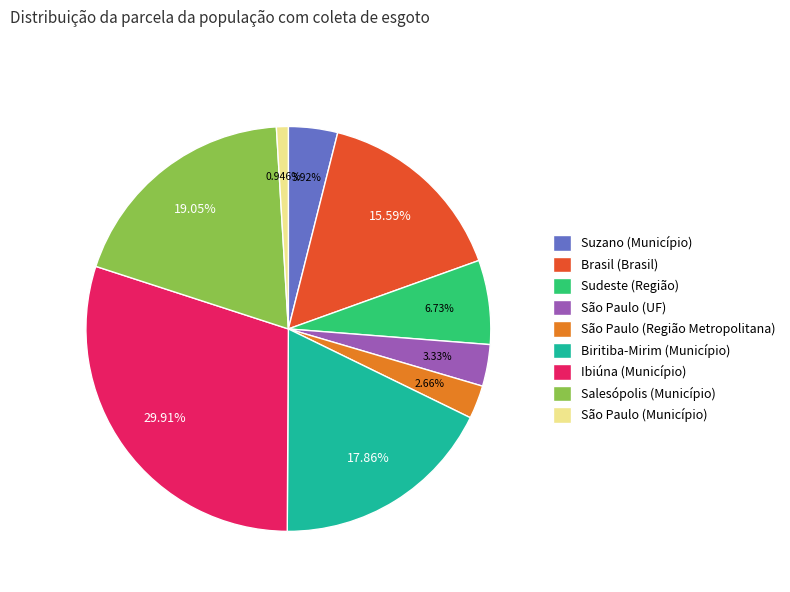

Is the sum of São Paulo (Região Metropolitana) and Suzano (Município) greater than half?

No